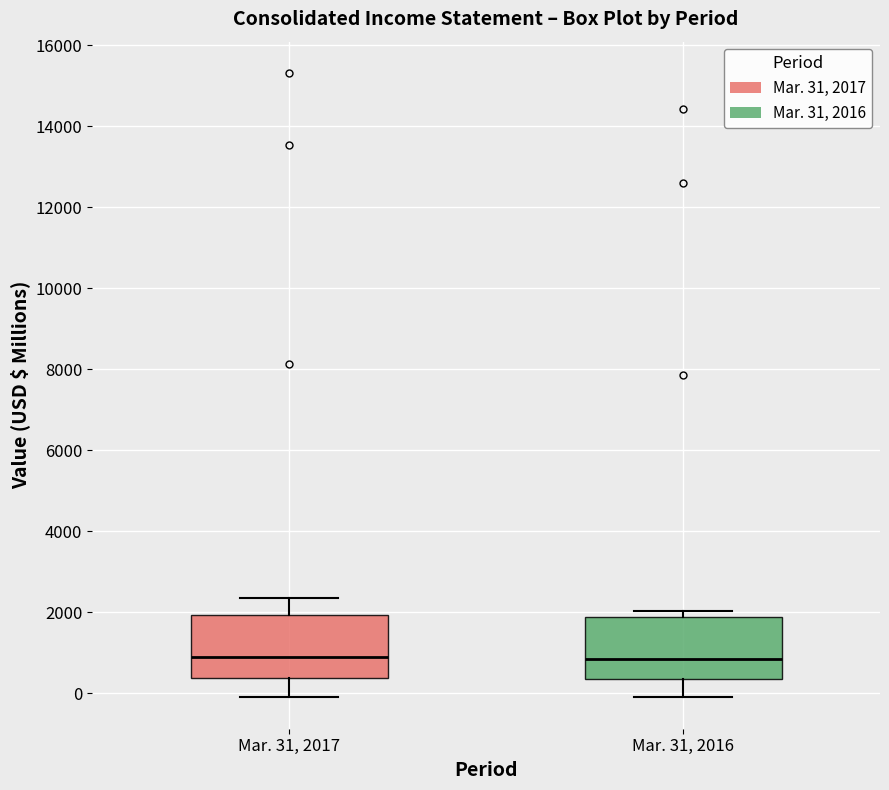

Where does the median line of the box for Mar. 31, 2017 sit on the y-axis? The values are not printed on the chart, so give them approximately, as read against the axis.

800